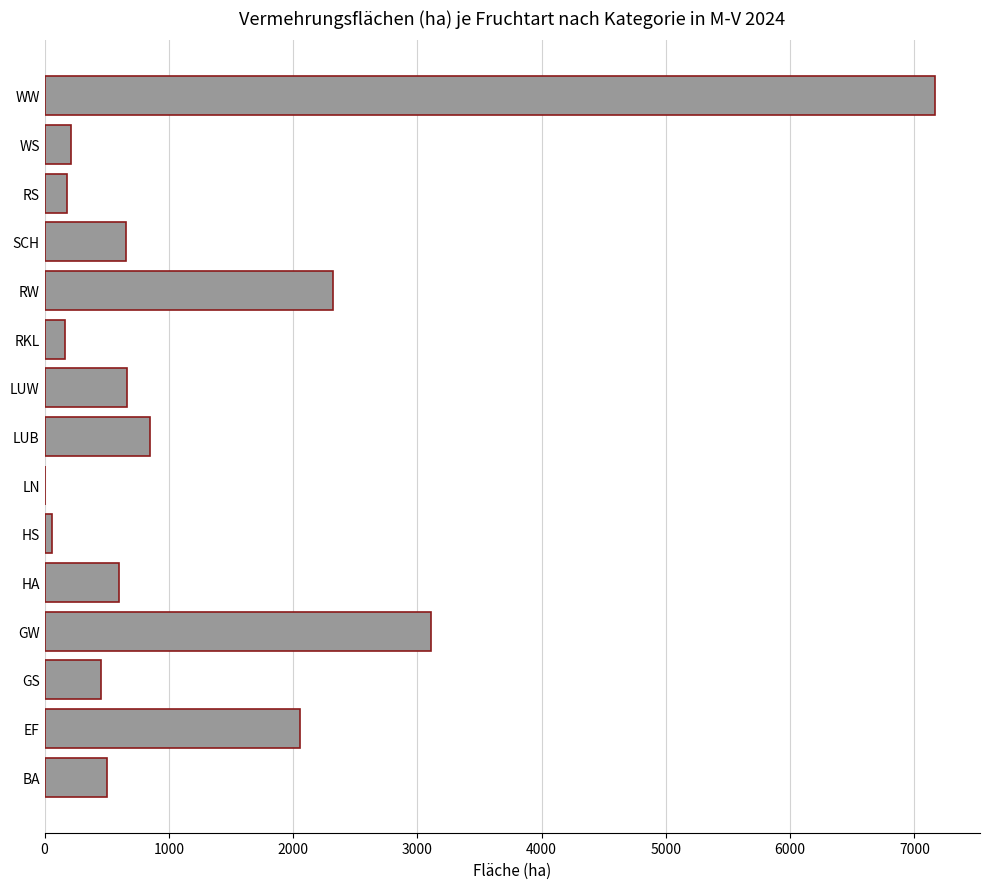

What is the ratio of the value at LUB to the value at BA?

1.7